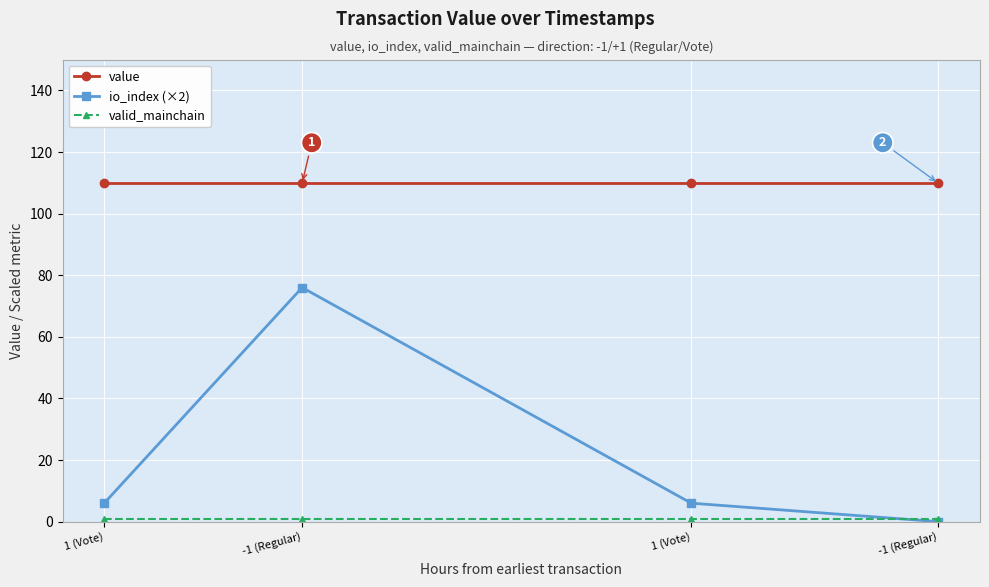

What is the total value across all series at -1 (Regular)?

186.9